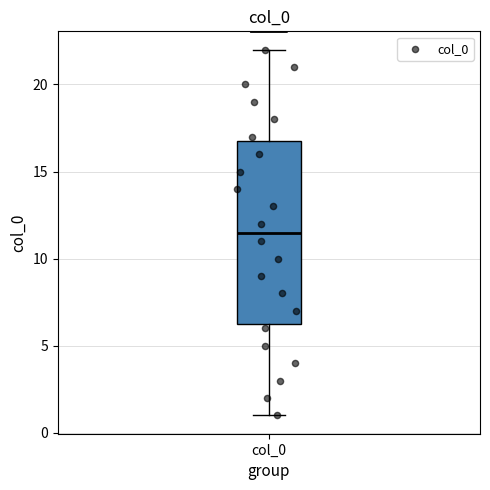

Read this box plot against the y-axis: the position of the median line, the range covered by the box, and the ends of both whiskers. The values are not printed on the chart, so give them approximately, as read against the axis.

median 11.5, box 6.5 to 17.0, whiskers 1.0 to 22.0